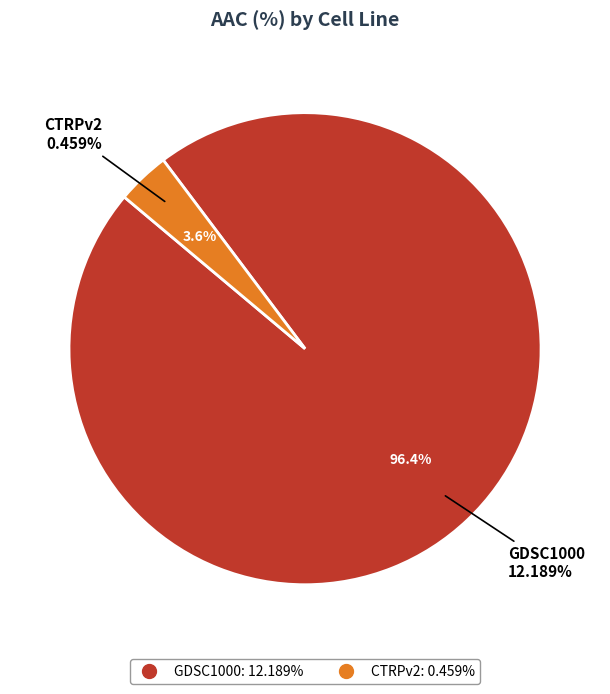

How many slices are in this pie chart?

2